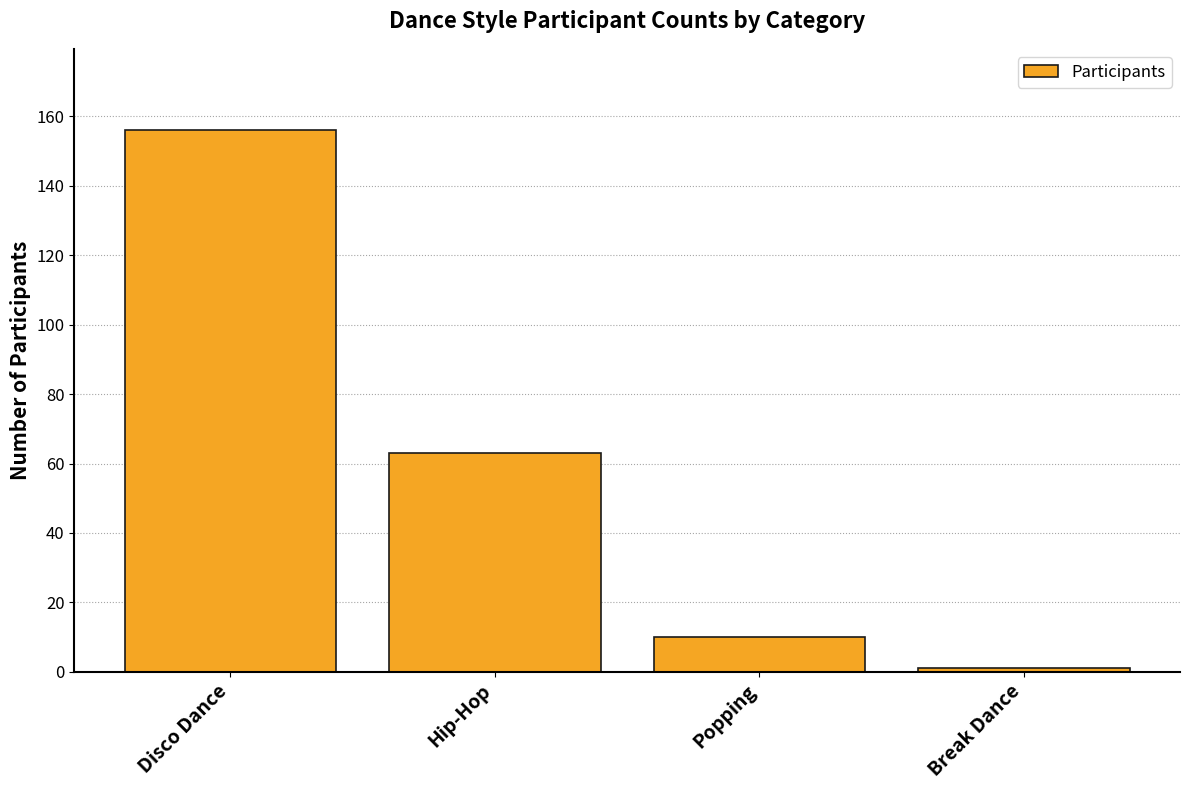

List the labels in order of value, largest first.

Disco Dance, Hip-Hop, Popping, Break Dance